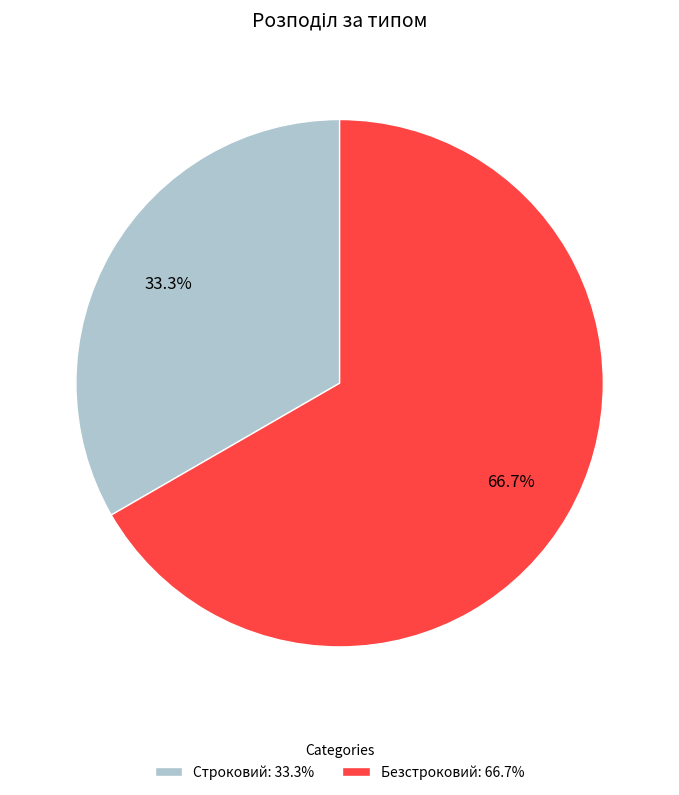

Count the number of slices in the pie.

2